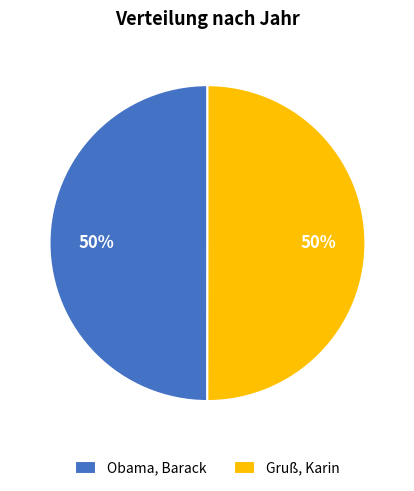

What is the ratio of the value at Obama, Barack to the value at Gruß, Karin?

1.0